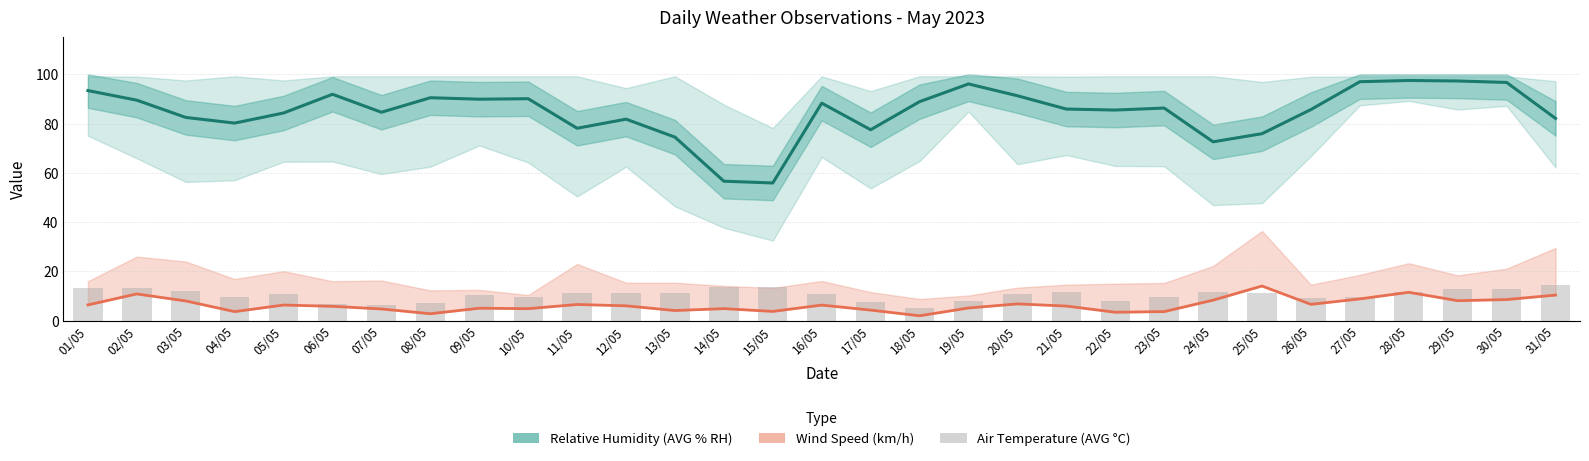

The Wind Speed (AVG km/h) series shows 4.8 at 22/05. True or false?

False